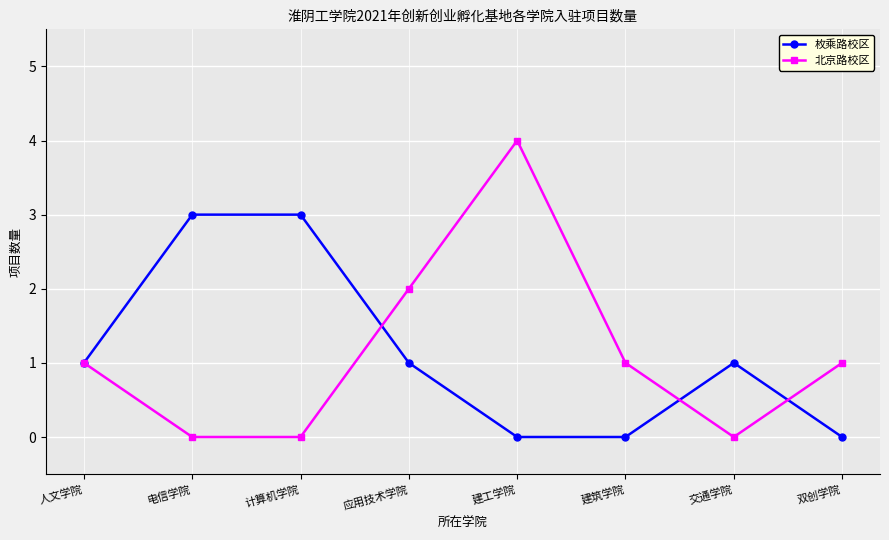

The 枚乘路校区 series shows 1 at 应用技术学院. True or false?

True